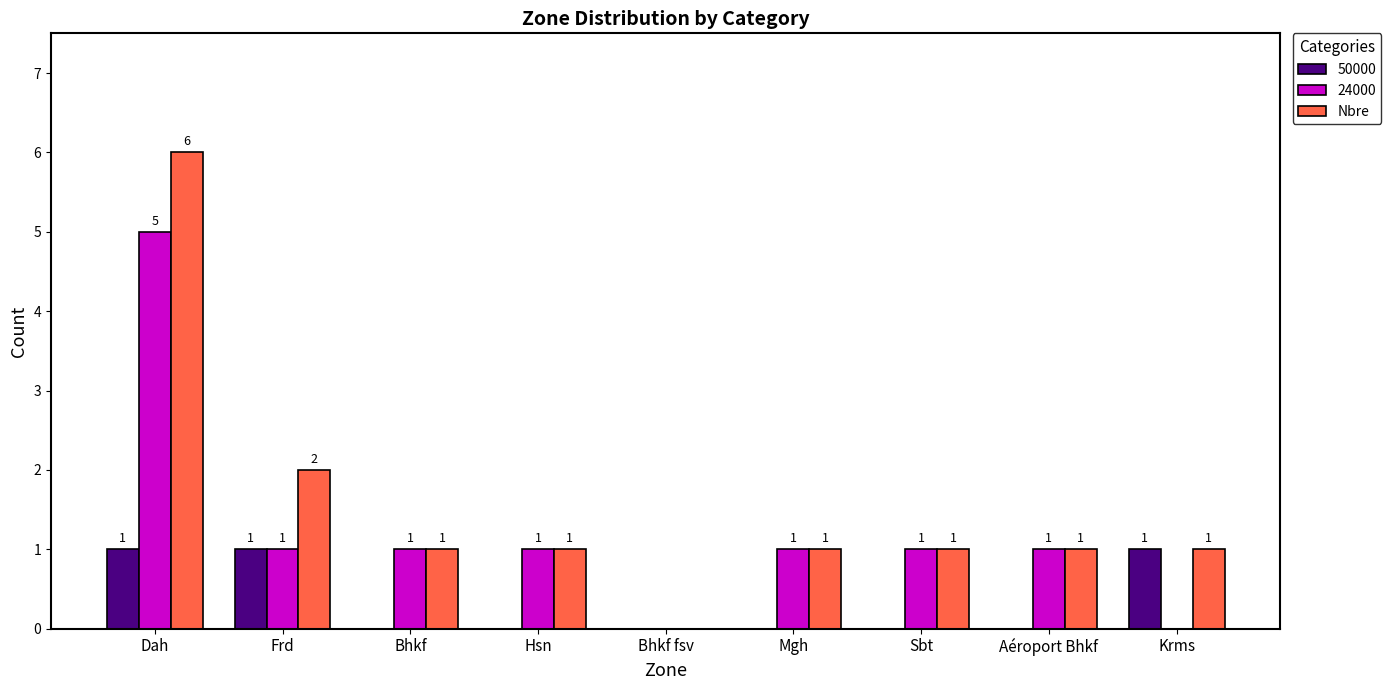

Which series has the largest total across all categories?

Nbre